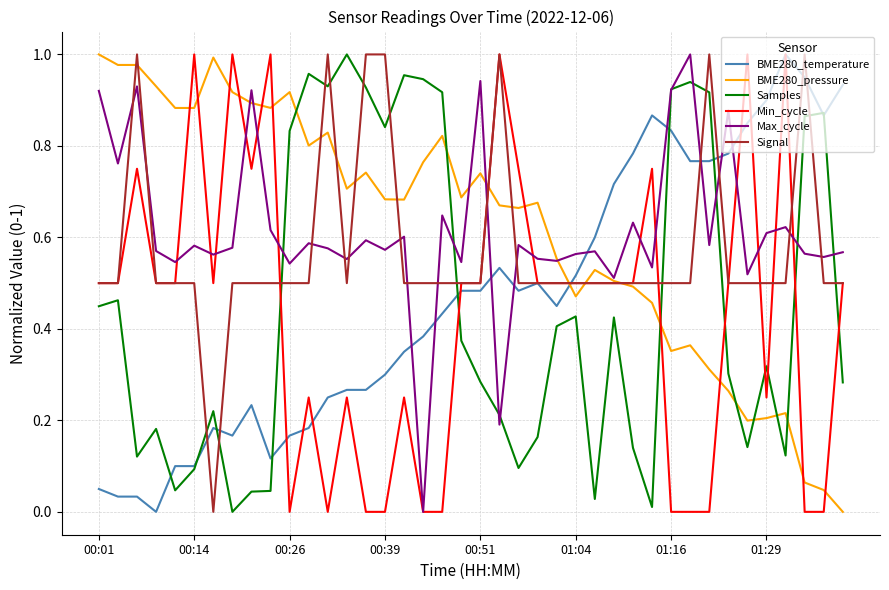

True or false: Signal and Samples cross at least once.

True